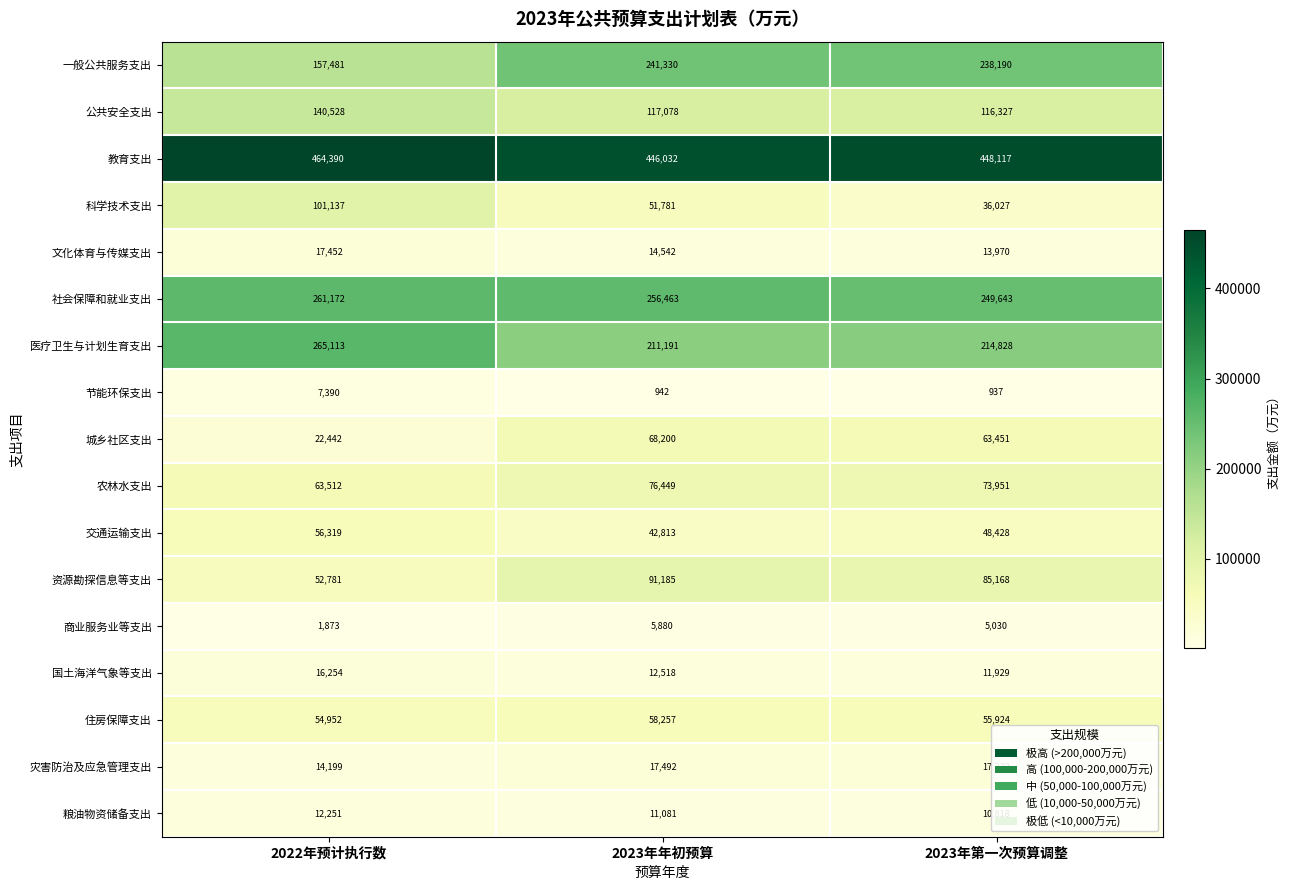

What is the total value across all series at 2023年年初预算?

1723234